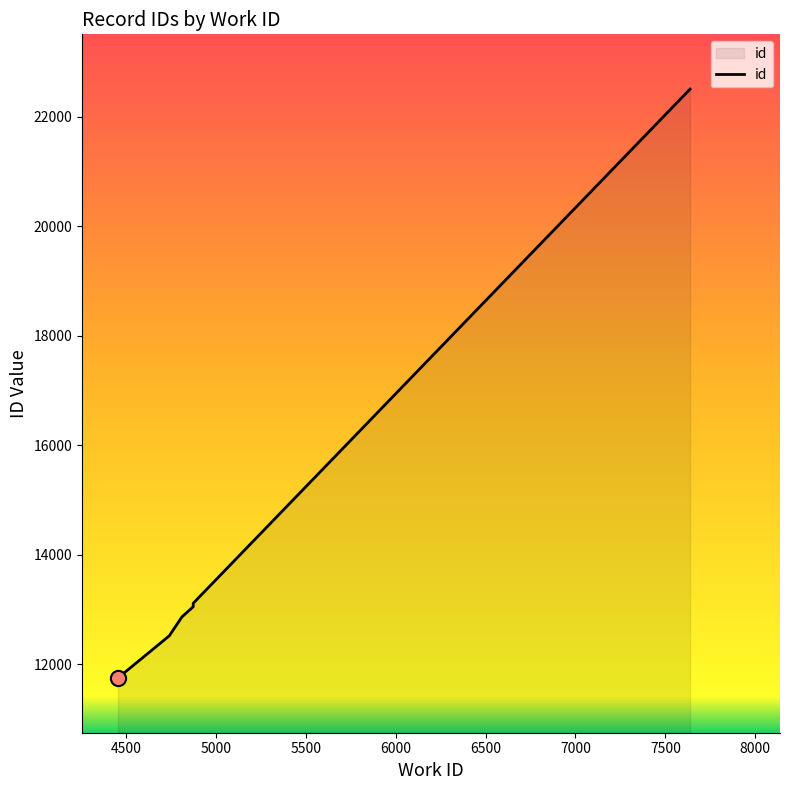

Between 4875 and 4875, which is larger?

4875